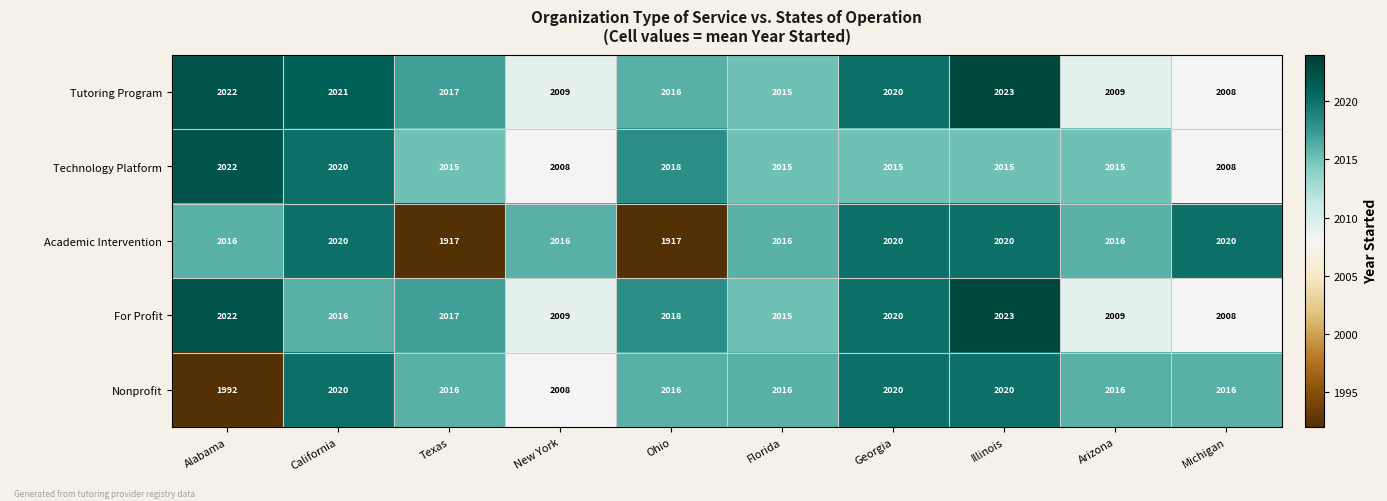

Which series has the widest spread of values?

Academic Intervention